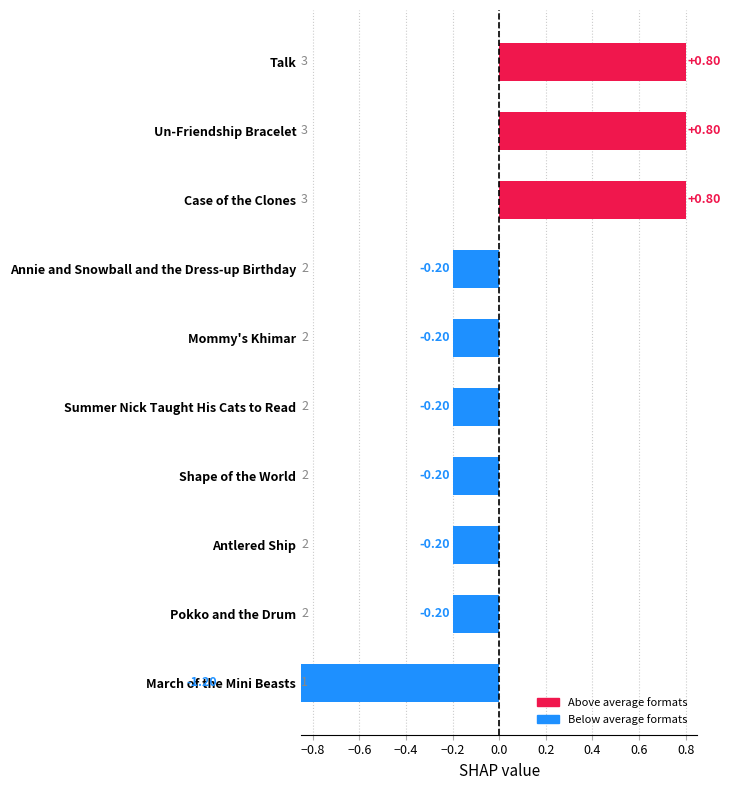

How many bars are there in total?

10